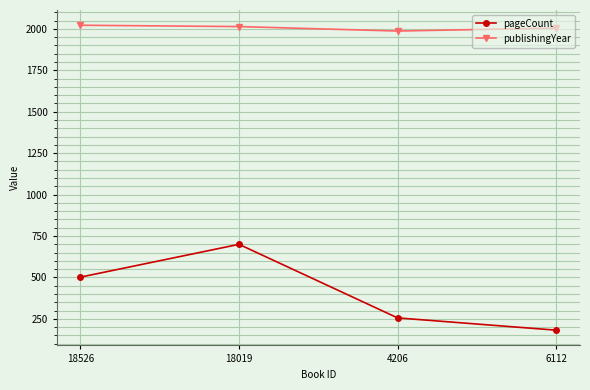

What is the label of the 2nd point from the right?

4206